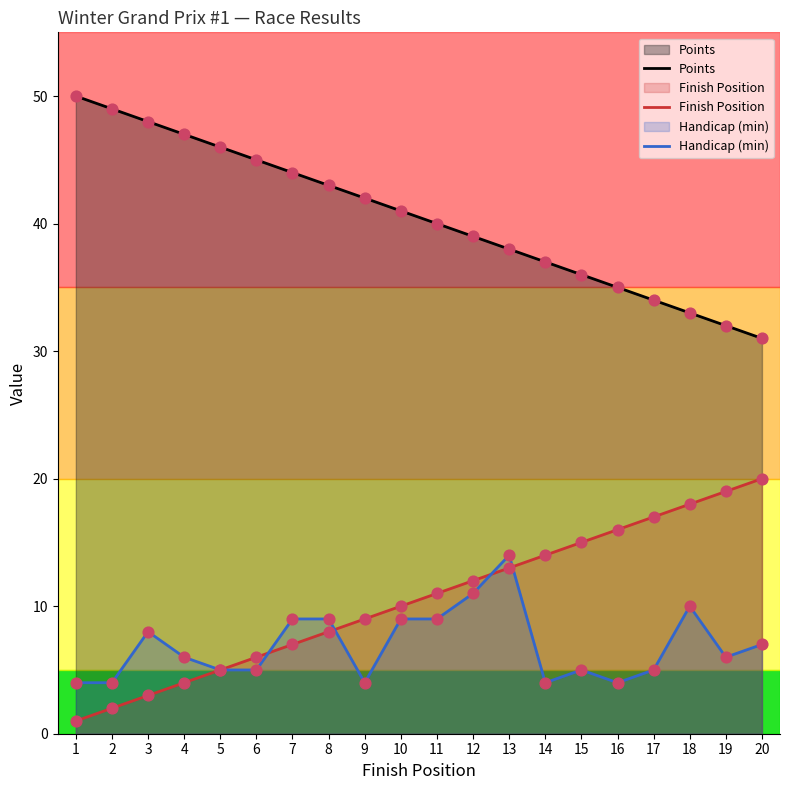

Which series contains the highest Y value?

Points